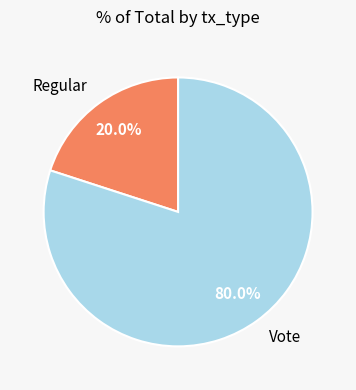

Is the sum of Vote and Regular greater than half?

Yes